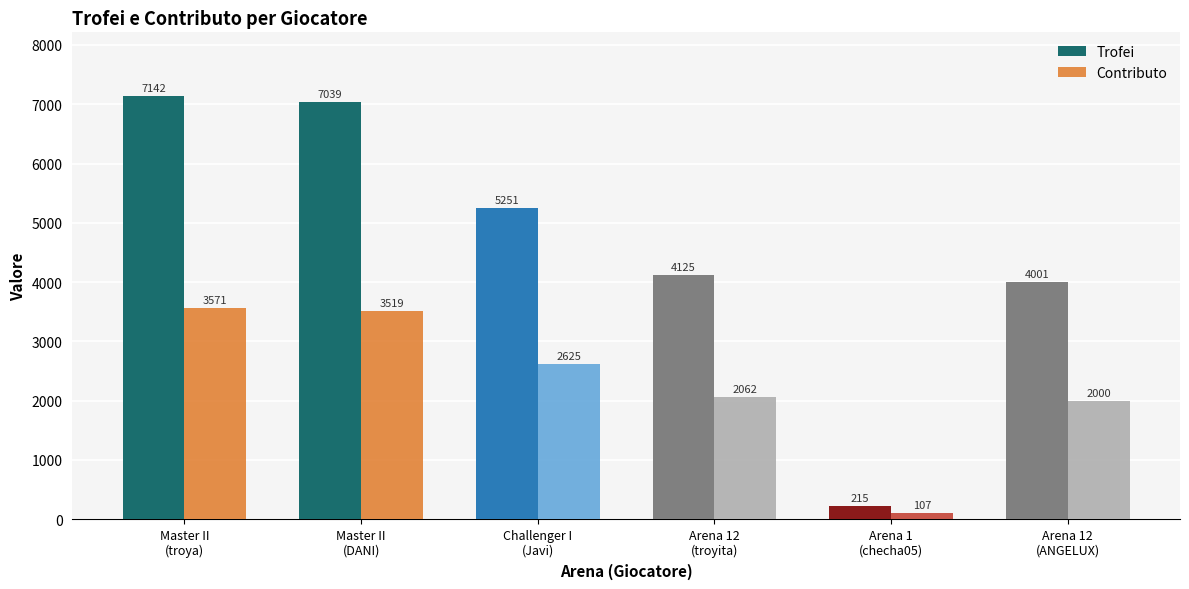

How many data points in Trofei are less than 5251?

3